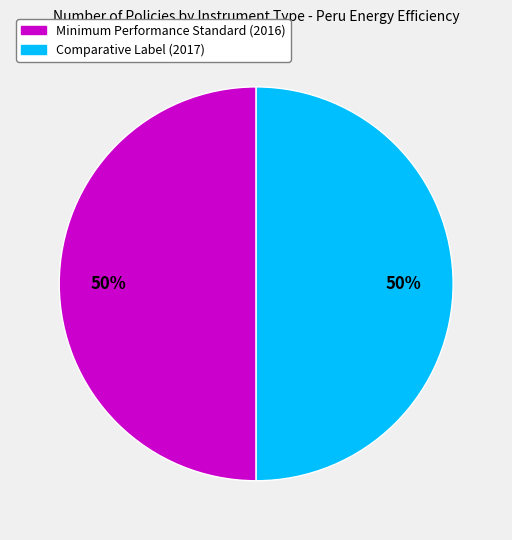

Is the sum of Minimum Performance Standard (2016) and Comparative Label (2017) greater than half?

Yes